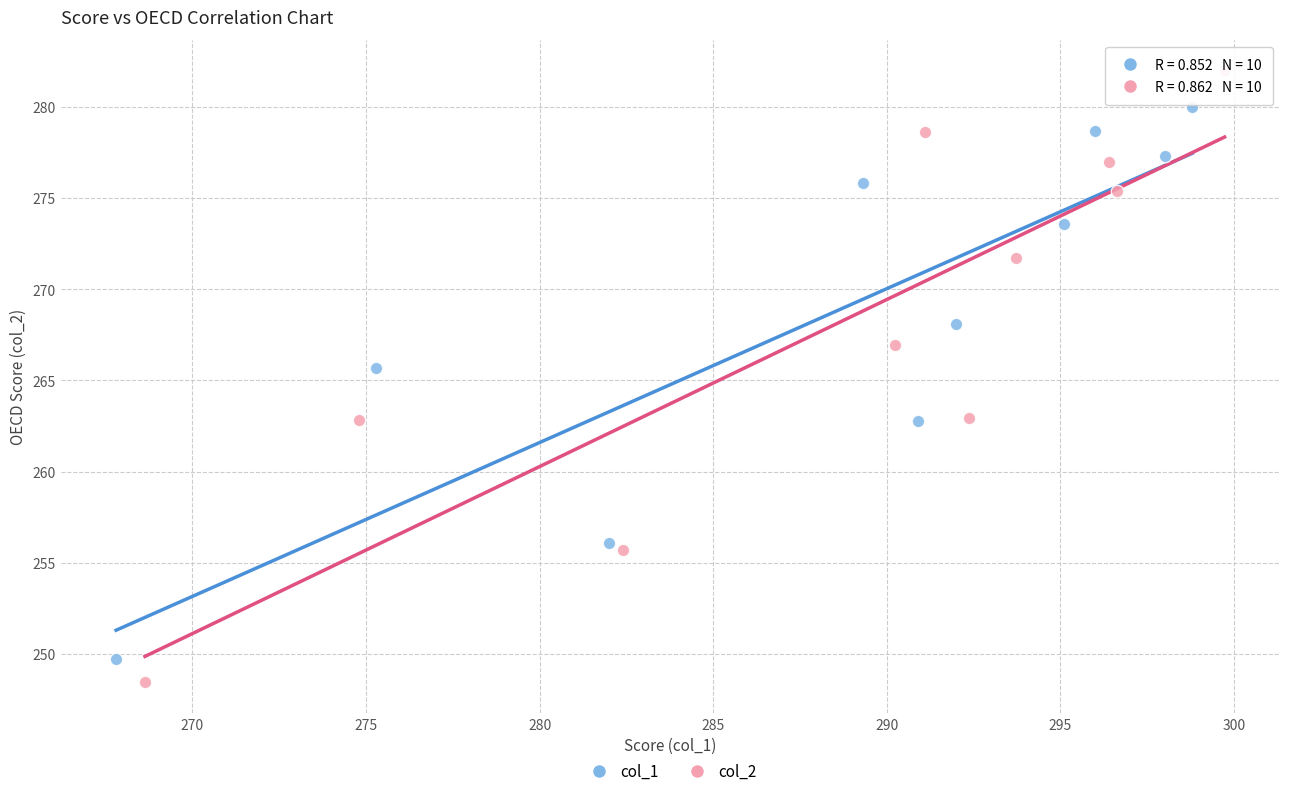

Which series reaches the maximum Y coordinate?

col_2